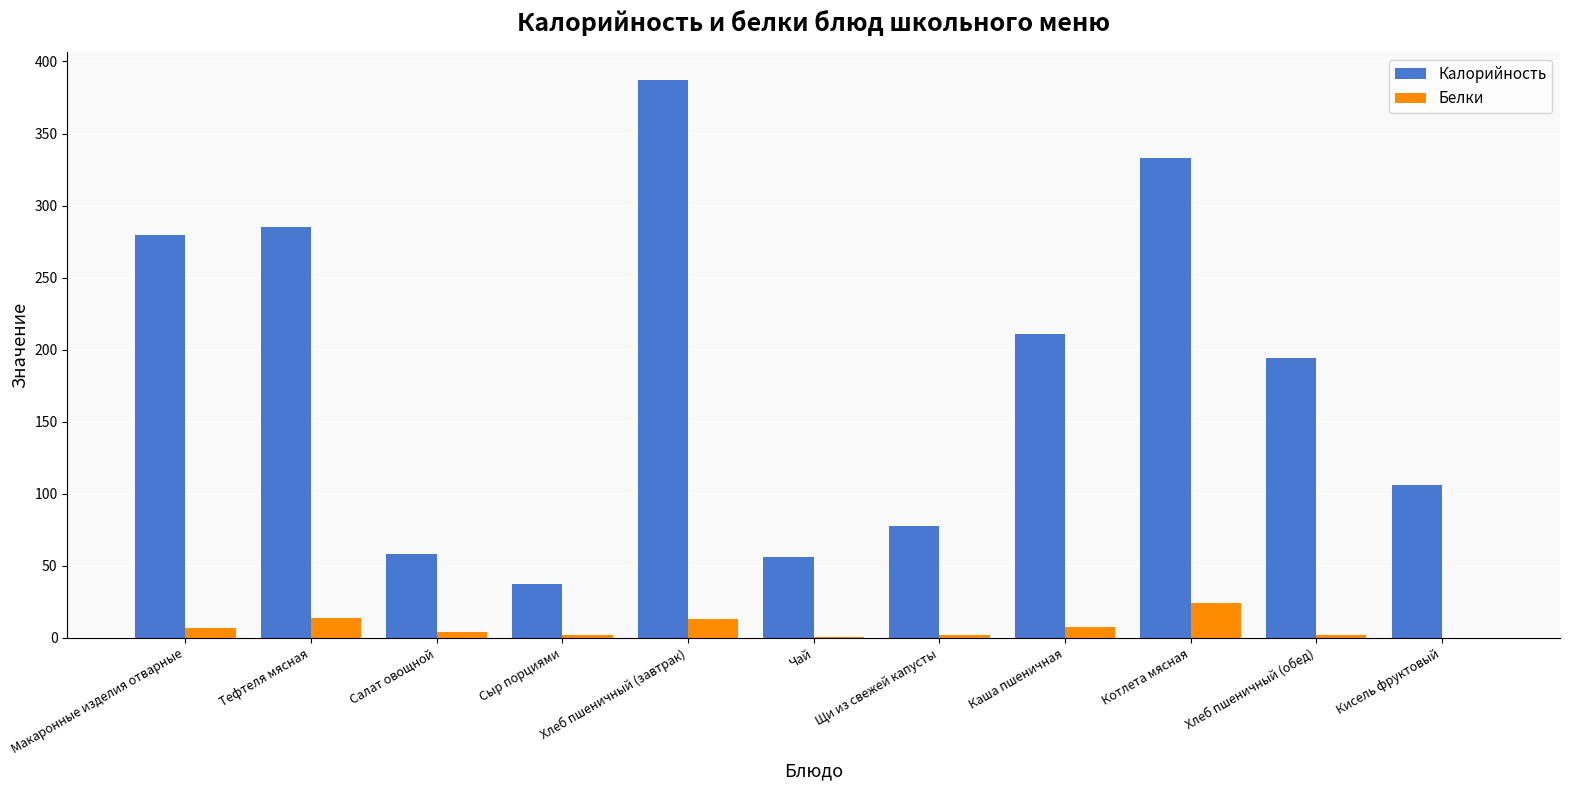

Which category has the highest value across all series?

Хлеб пшеничный (завтрак)